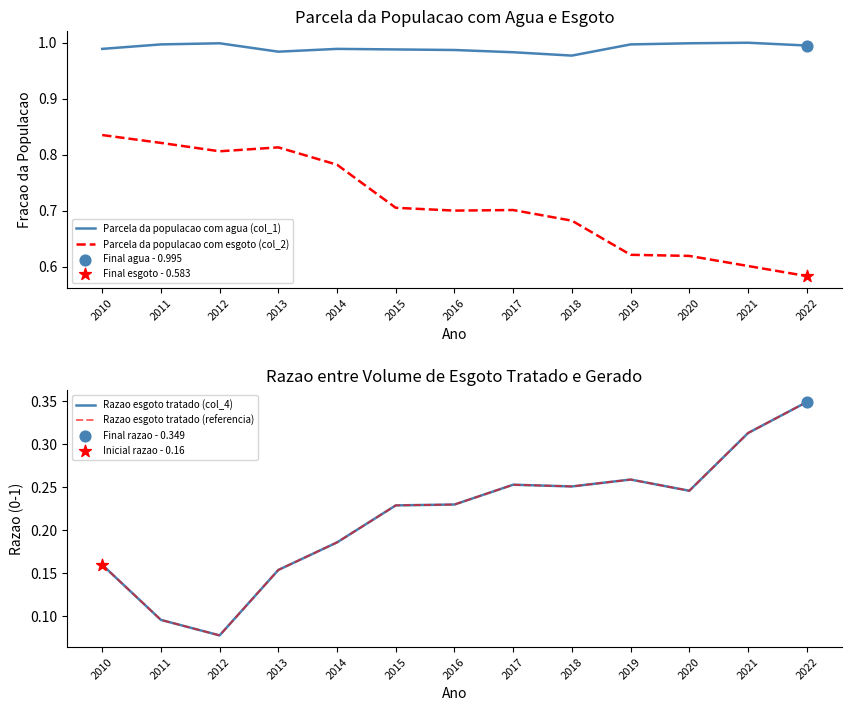

What is the total value across all series at 2017?

2.2